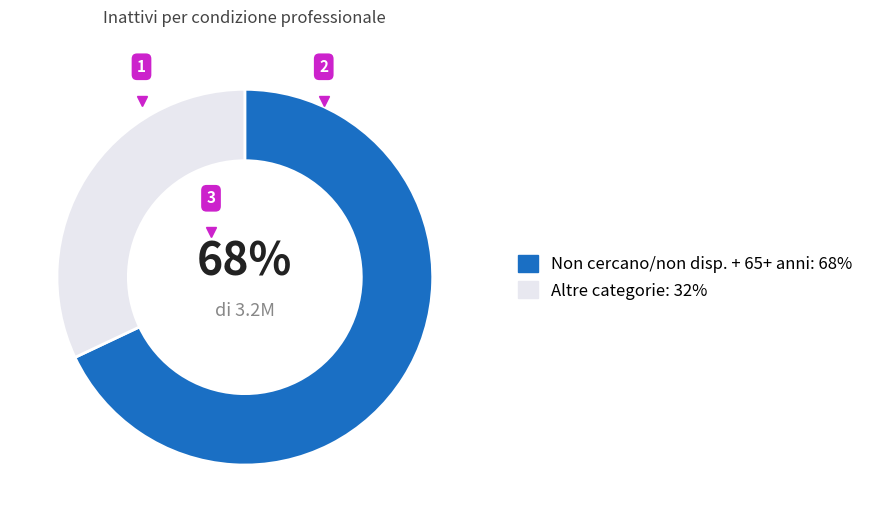

Is there any slice that represents more than half of the pie?

Yes